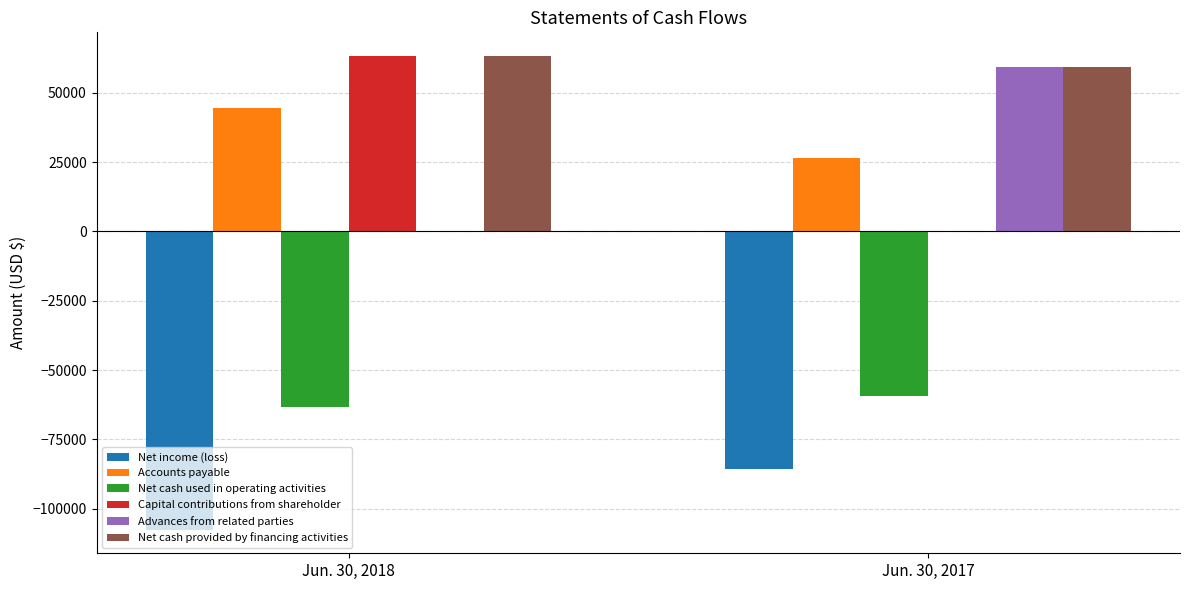

Between Jun. 30, 2018 and Jun. 30, 2017, which series saw the biggest shift?

Capital contributions from shareholder